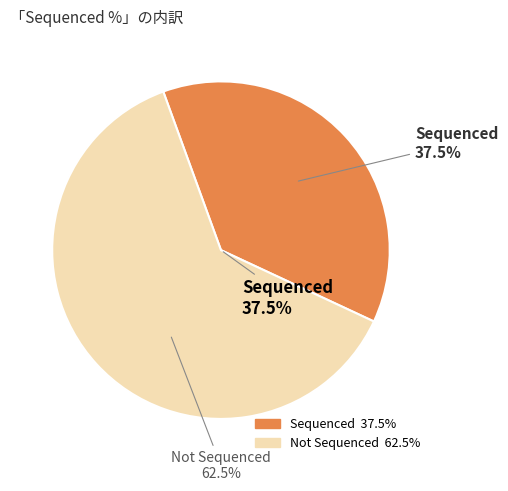

Does any single category account for the majority?

Yes